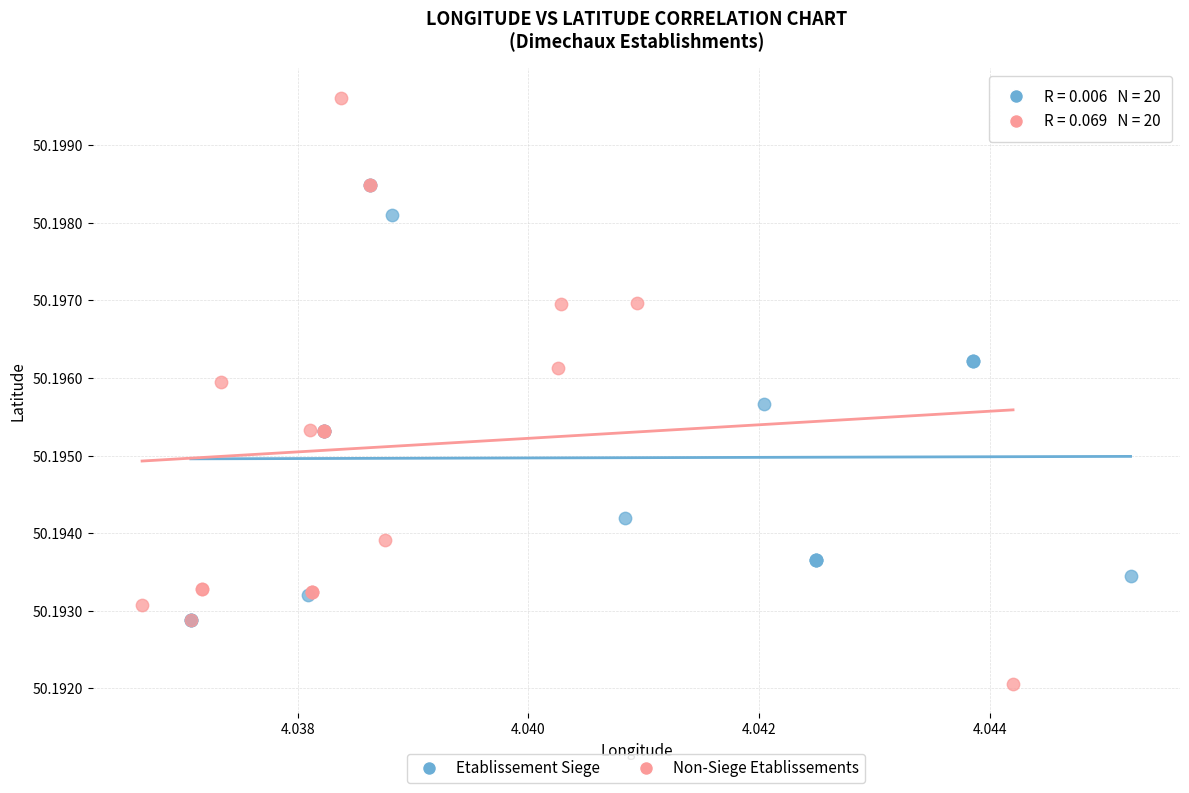

Which series contains the highest Y value?

Non-Siege Etablissements